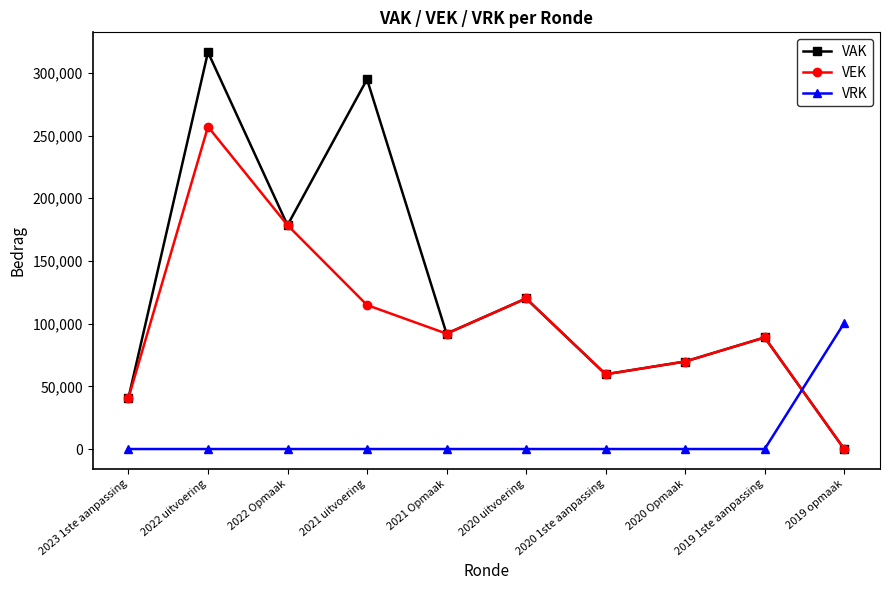

How many interior local peaks does the VEK series have?

3